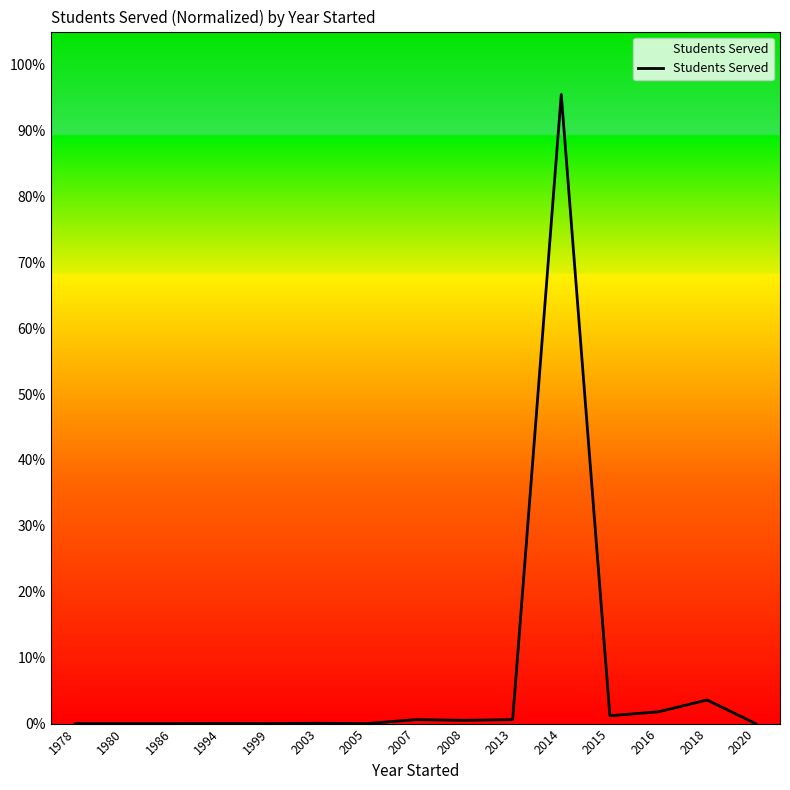

How many distinct data groups are displayed?

1